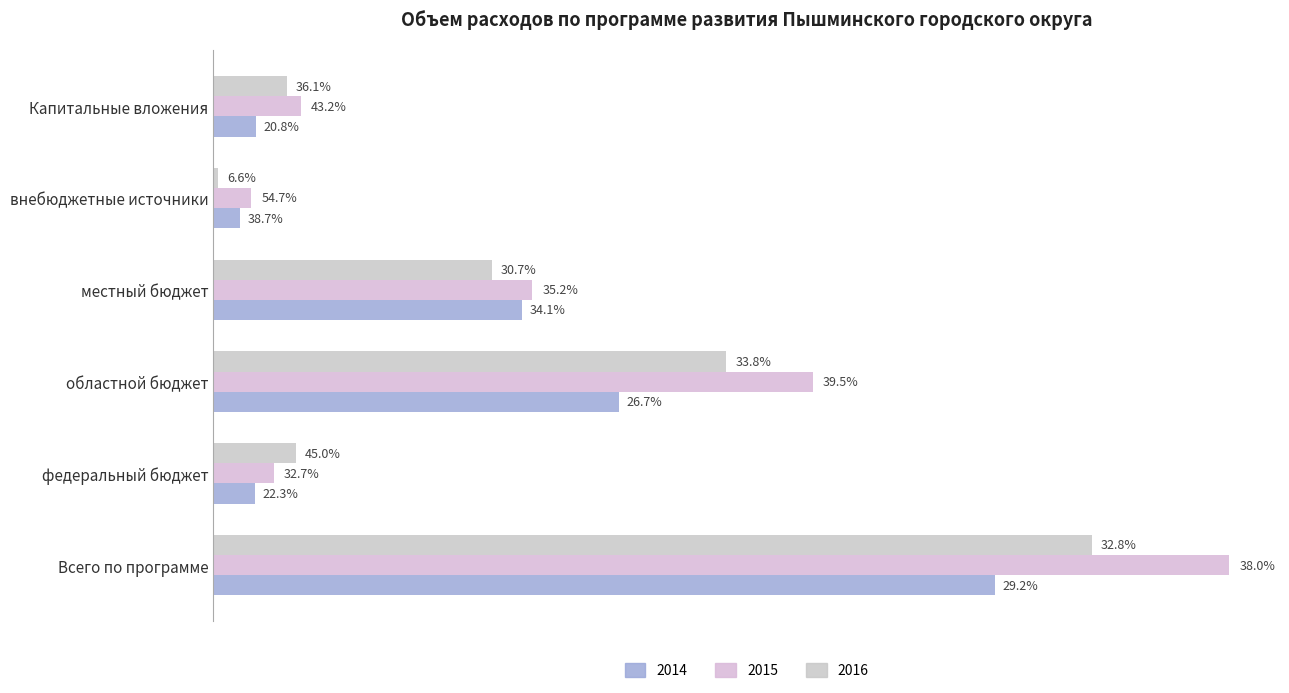

Where does the 2015 series first go above 103683?

Всего по программе